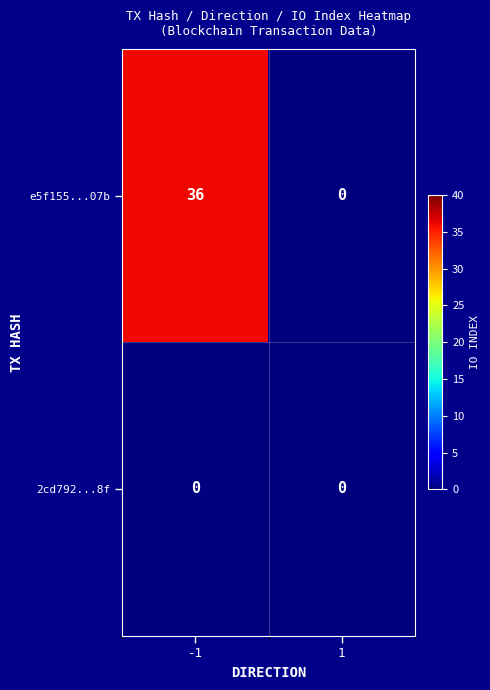

Is it true that e5f155...07b equals 36 at -1?

True